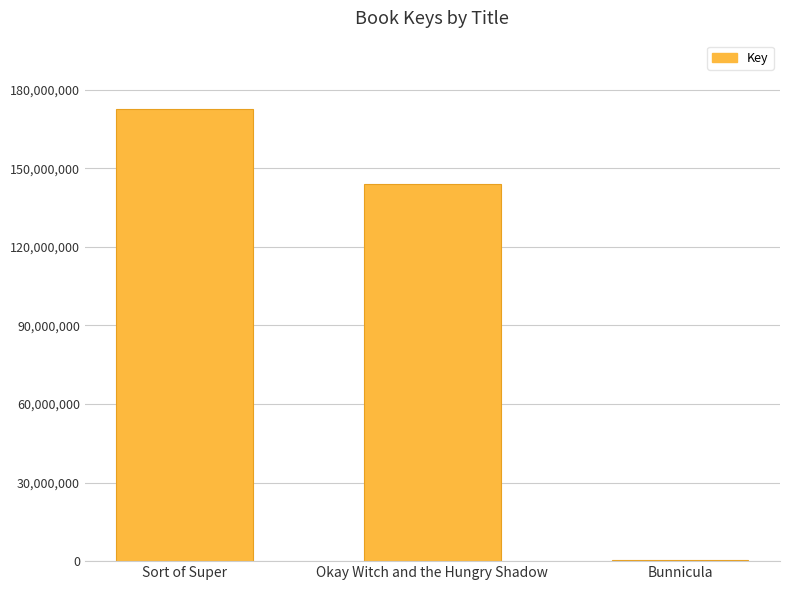

How many categories are shown in the chart?

3